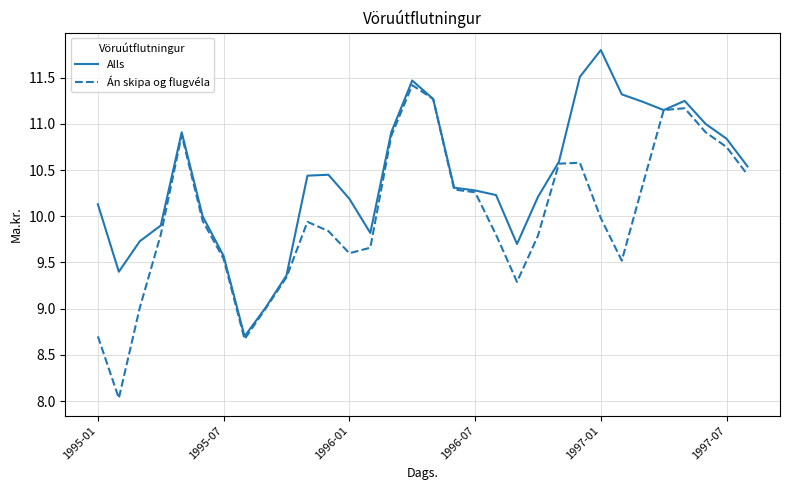

Rank the series by their average value, from highest to lowest.

Alls, Án skipa og flugvéla